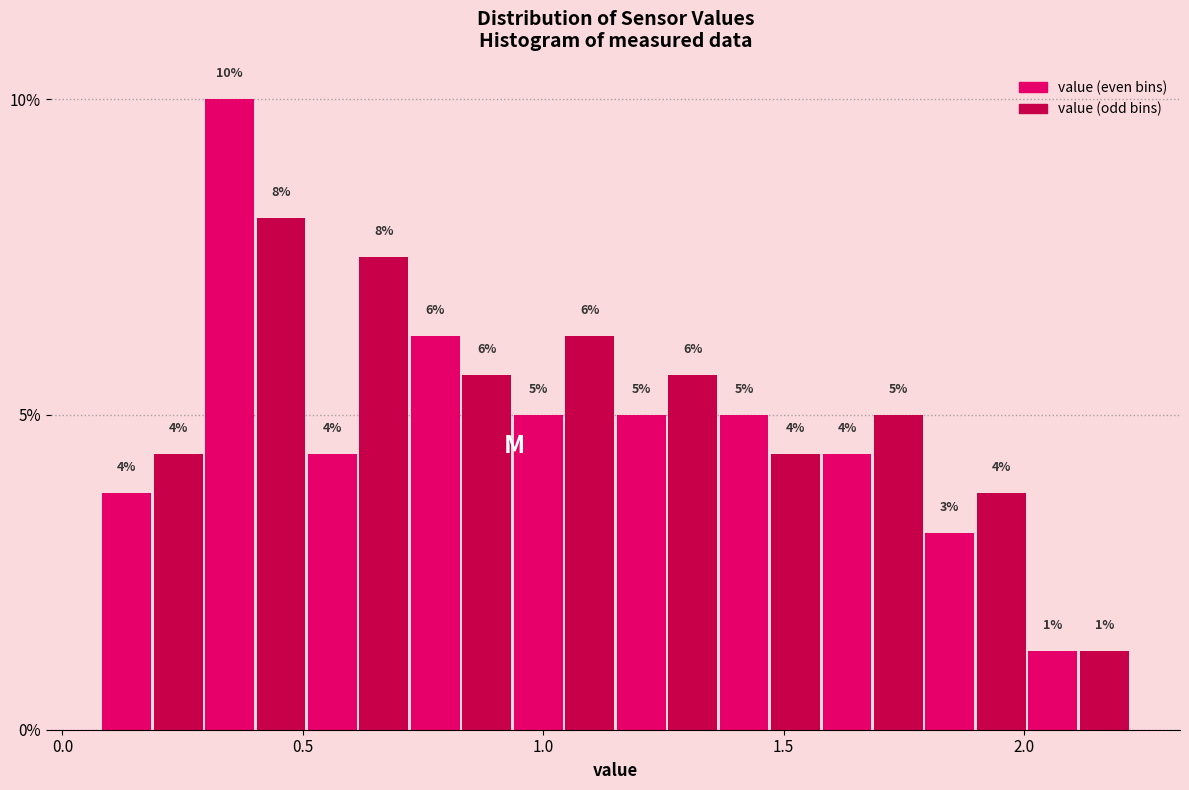

Around what value on the x-axis is the tallest bar? Give the approximate position of its centre, as read against the axis.

0.35